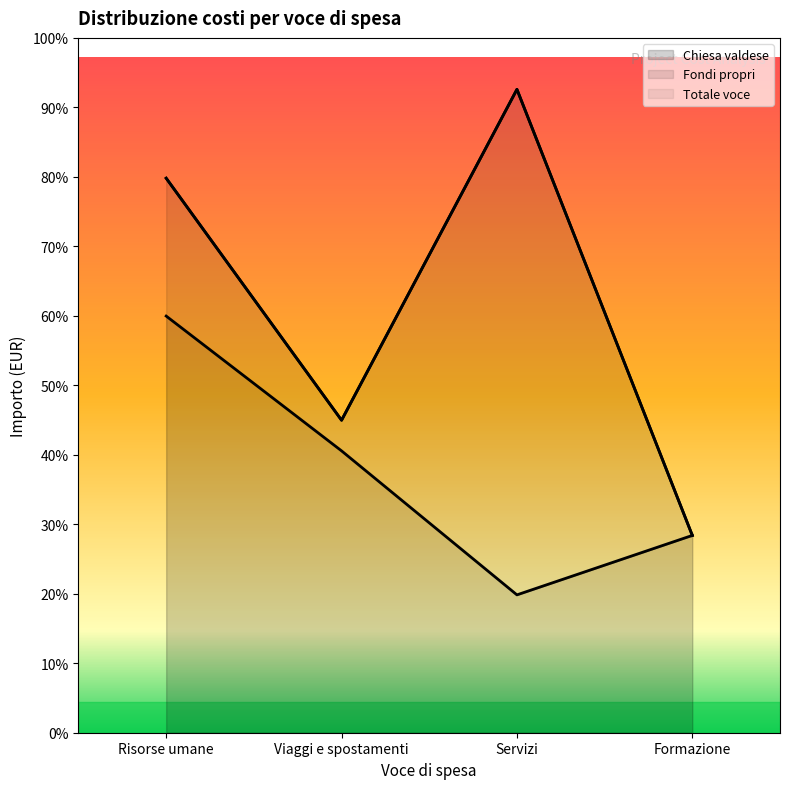

At which label does Chiesa valdese reach its minimum?

Servizi